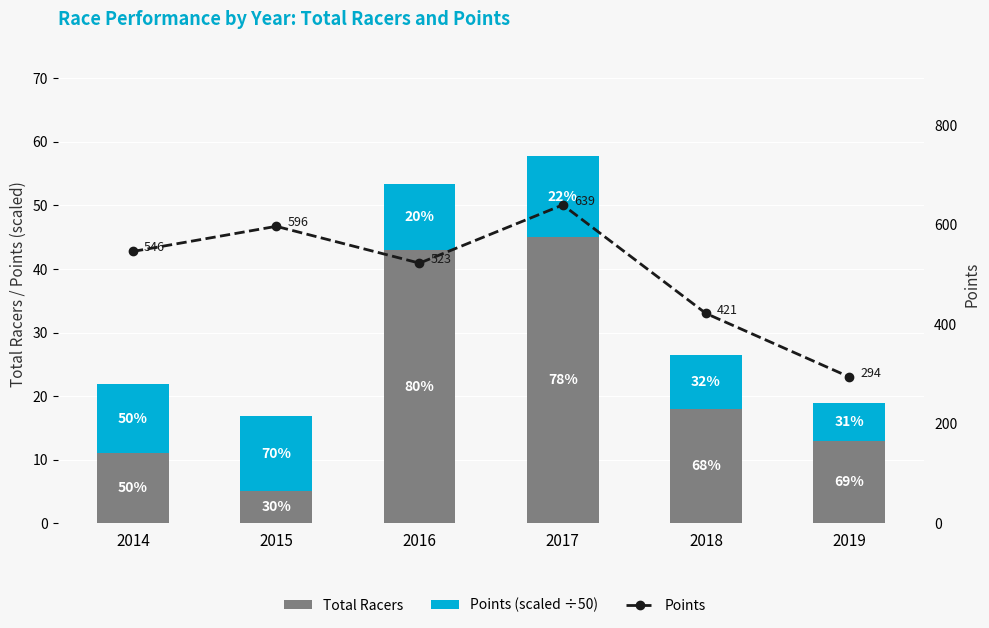

Which series changed the most between 2014 and 2016?

Total Racers